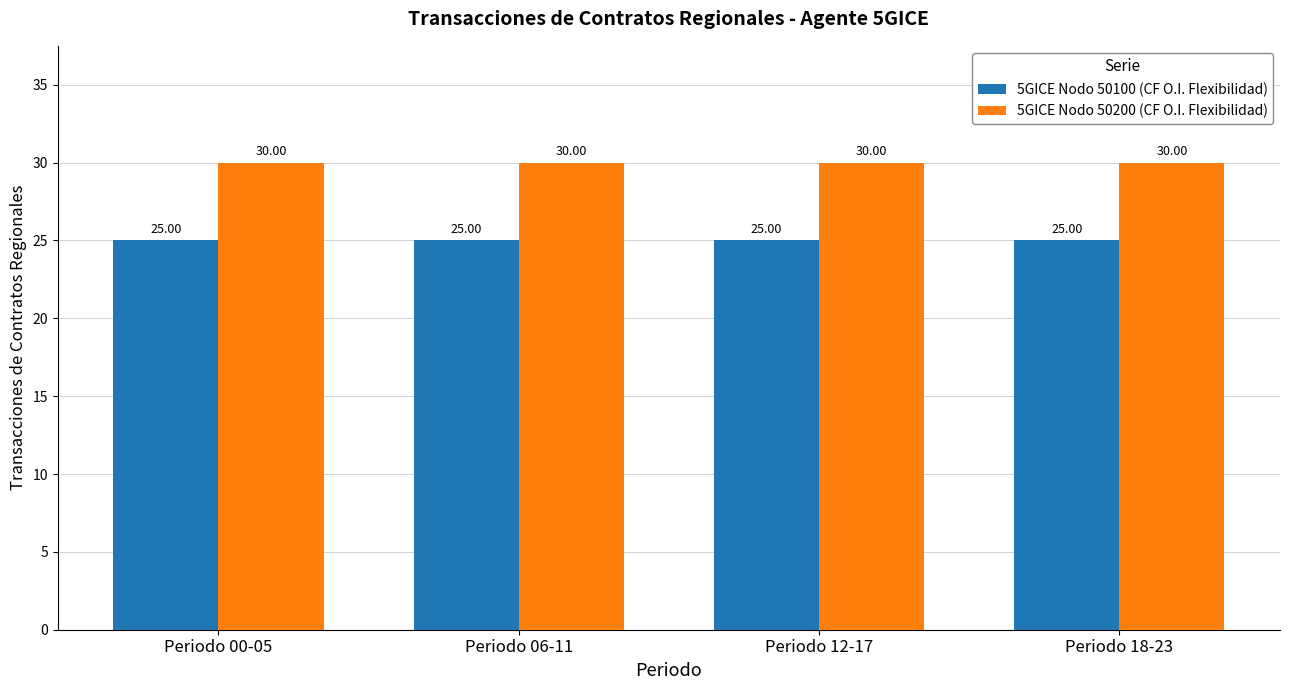

Reading right to left, what are all the values shown in this chart?

5GICE Nodo 50100 (CF O.I. Flexibilidad): 25	25	25	25
5GICE Nodo 50200 (CF O.I. Flexibilidad): 30	30	30	30